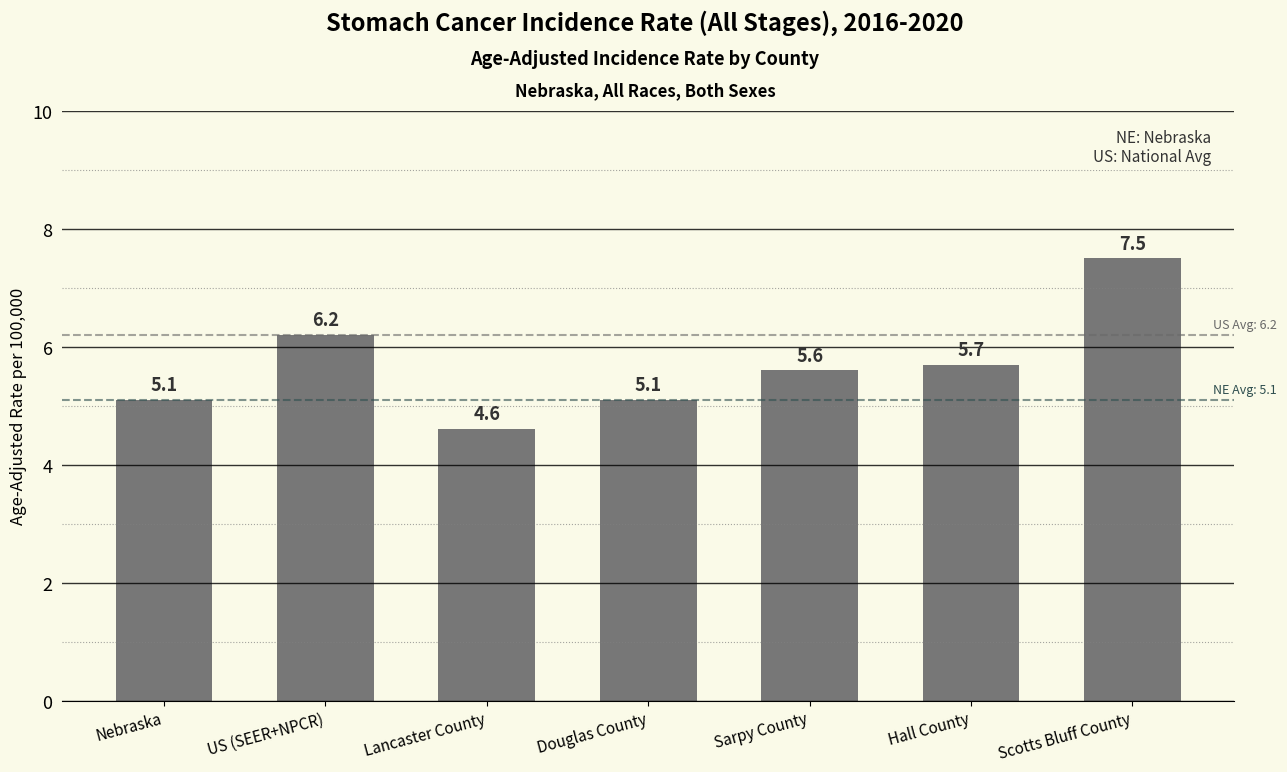

Are the bars grouped side by side (vs. stacked)?

No